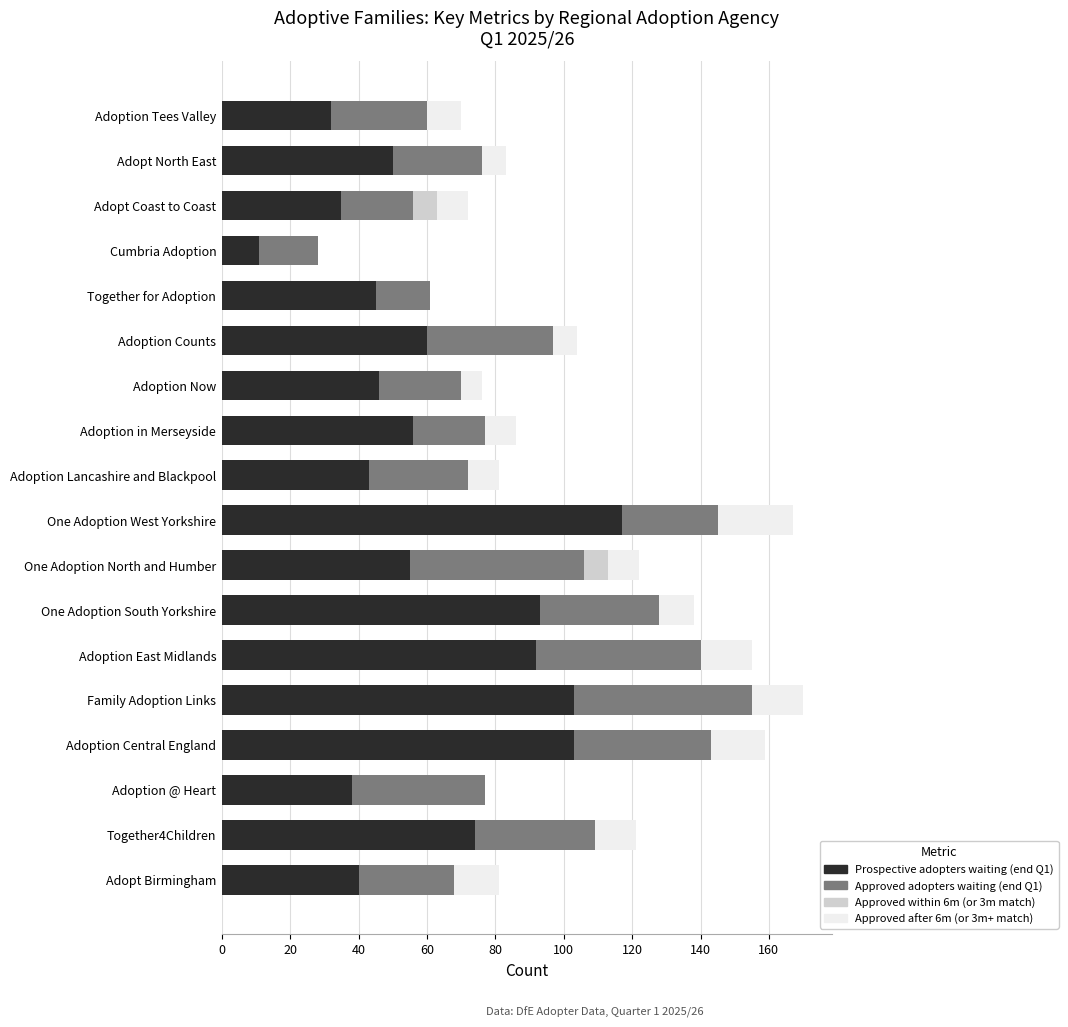

What is the total value across all series at Adoption Now?

76